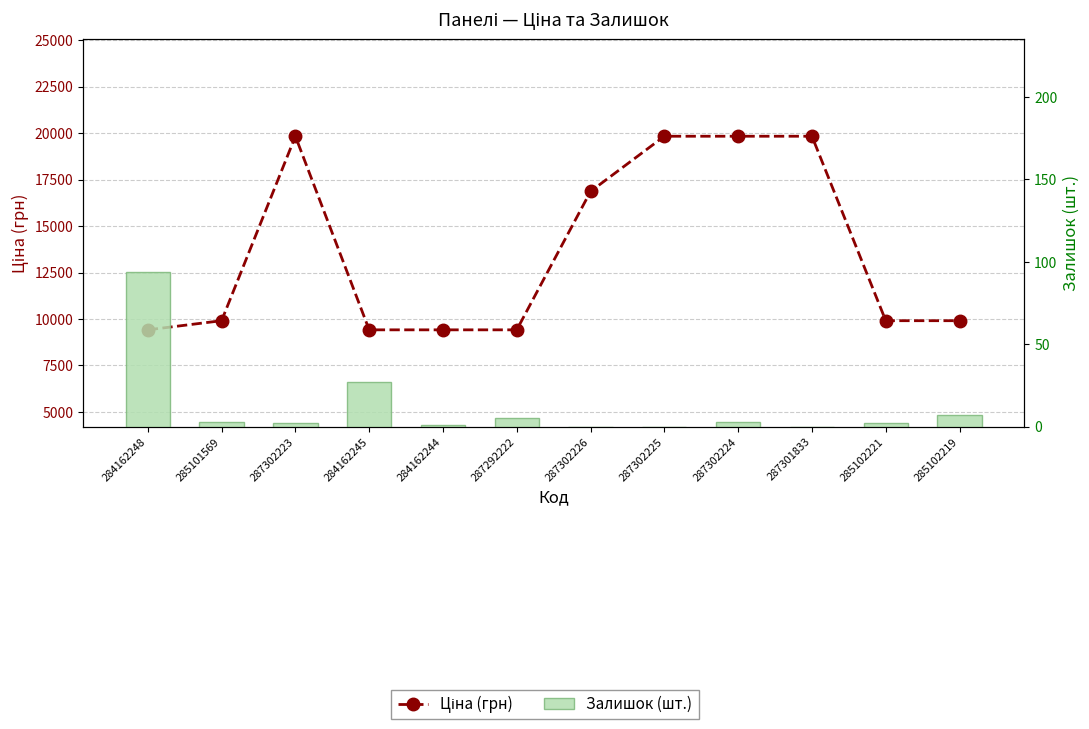

List the series in order of their overall mean, highest first.

Ціна (грн), Залишок (шт.)